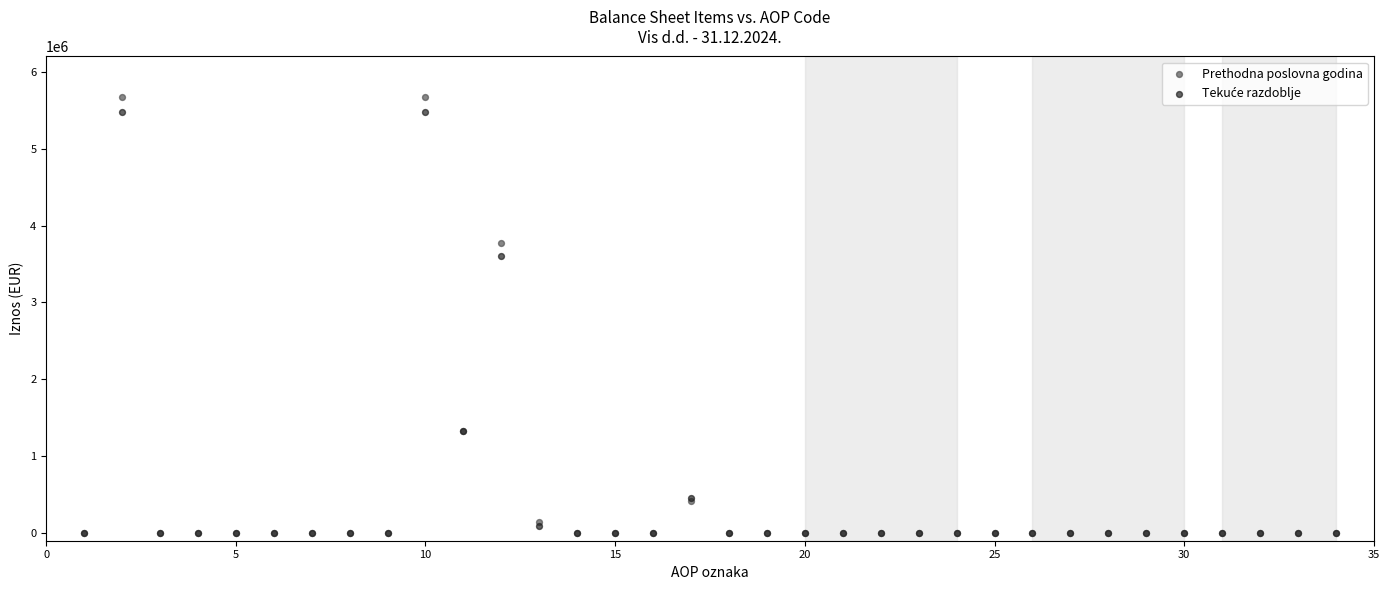

Which series contains the highest Y value?

Prethodna poslovna godina